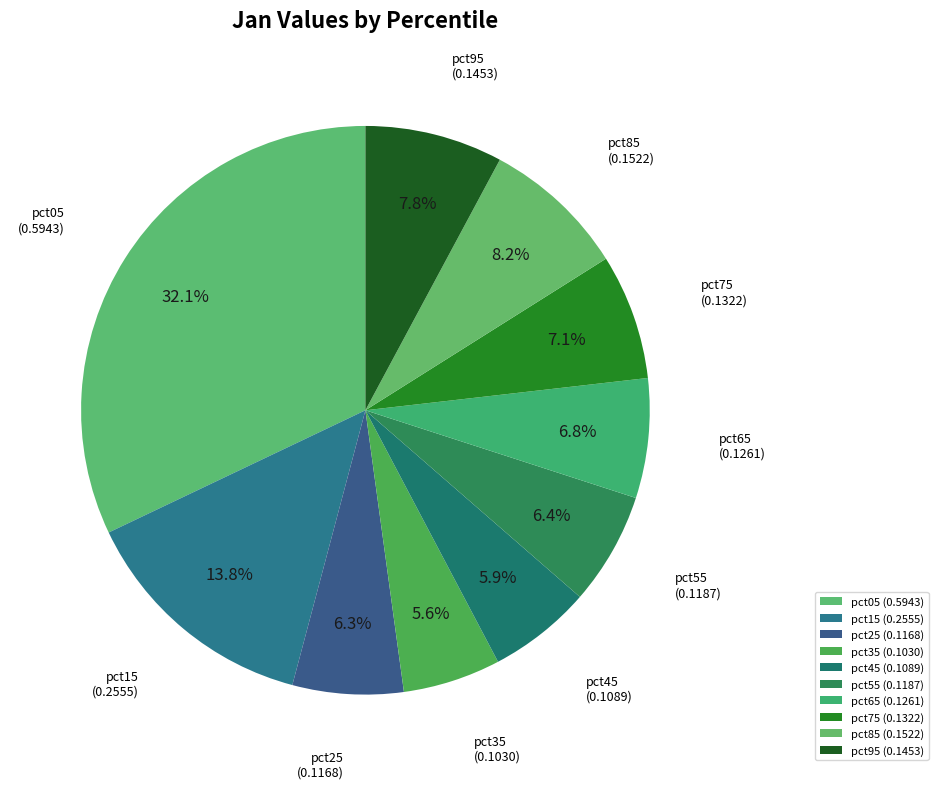

Combined, what portion of the pie is pct65 and pct75?

13.9%